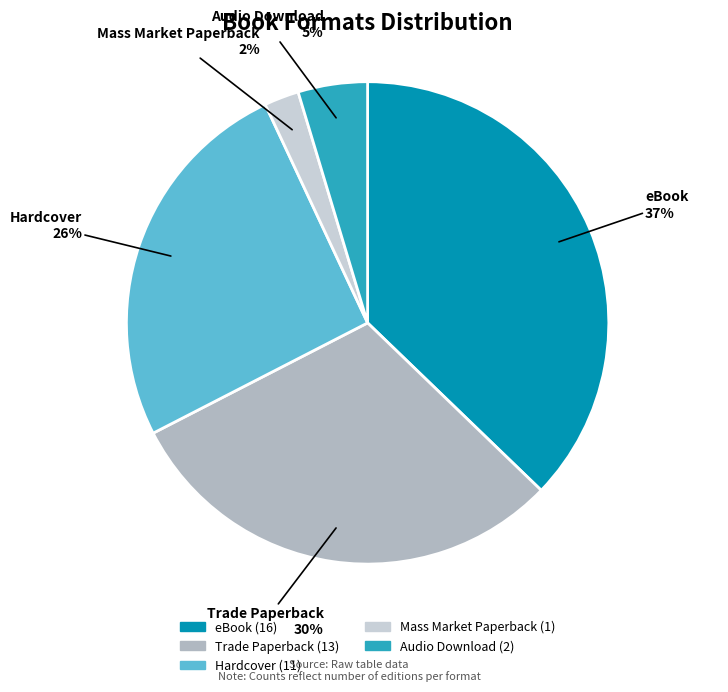

Is there a majority slice in this chart?

No